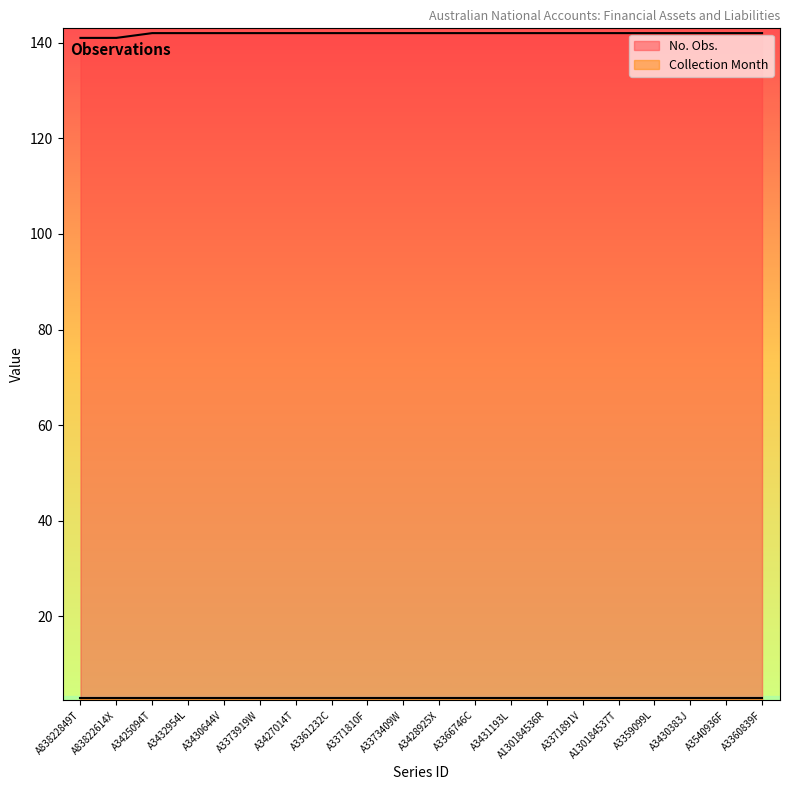

At which category does the chart reach its minimum across all series?

A83822849T